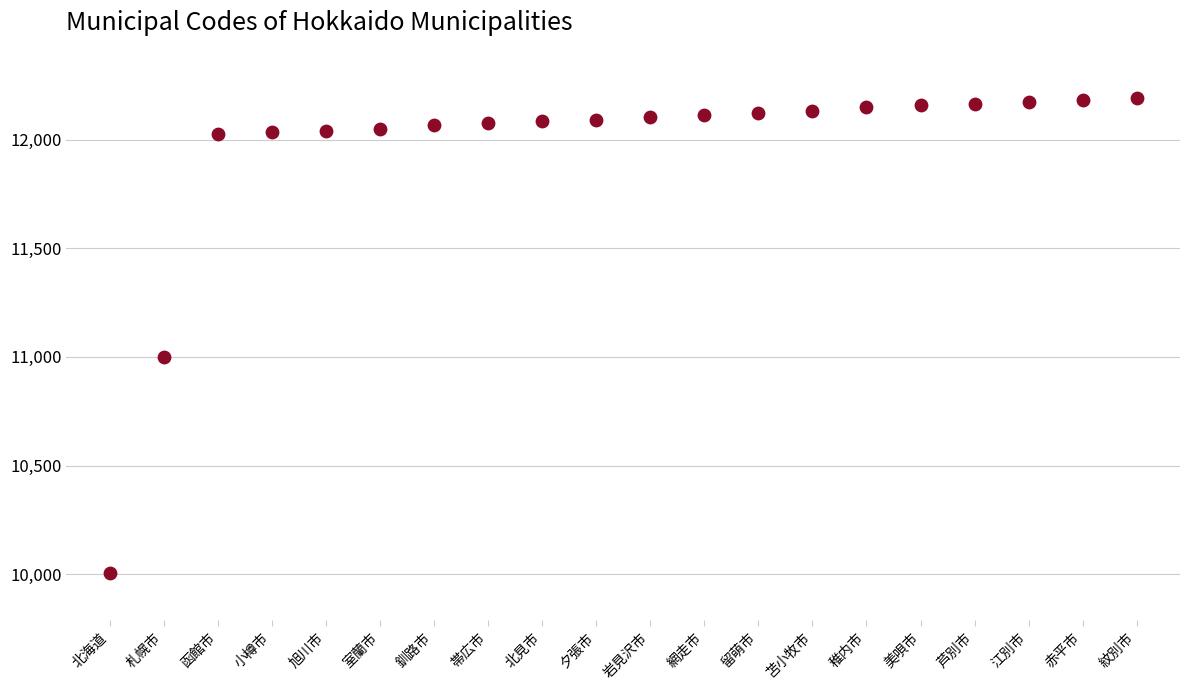

What is the range of Y values (max minus min)?

2184